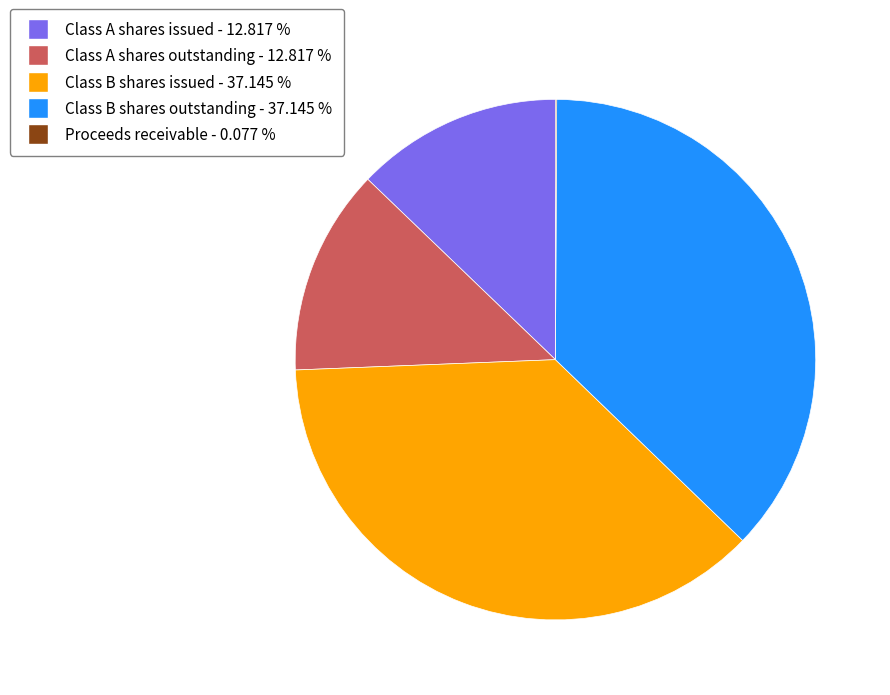

Which has a higher value, Class B shares issued or Class A shares outstanding?

Class B shares issued